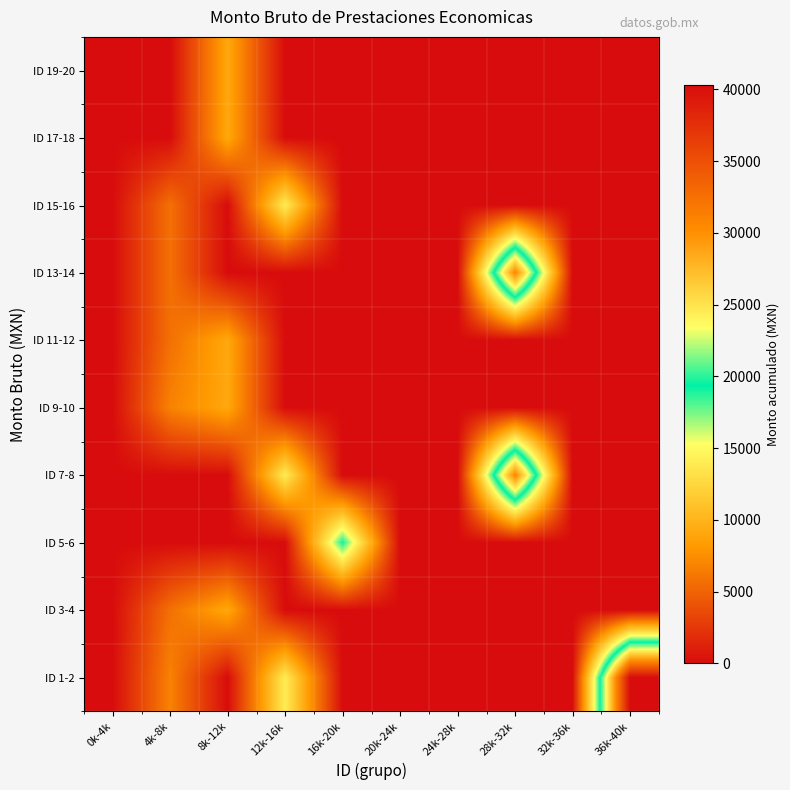

Reading left to right, list all the values displayed in this chart.

ID 1-2: 0k-4k=0.0	4k-8k=6778.0	8k-12k=0.0	12k-16k=14015.5	16k-20k=0.0	20k-24k=0.0	24k-28k=0.0	28k-32k=0.0	32k-36k=0.0	36k-40k=40309.0
ID 3-4: 0k-4k=0.0	4k-8k=5741.5	8k-12k=9143.5	12k-16k=0.0	16k-20k=0.0	20k-24k=0.0	24k-28k=0.0	28k-32k=0.0	32k-36k=0.0	36k-40k=0.0
ID 5-6: 0k-4k=1.0	4k-8k=0.0	8k-12k=0.0	12k-16k=0.0	16k-20k=19118.0	20k-24k=0.0	24k-28k=0.0	28k-32k=0.0	32k-36k=0.0	36k-40k=0.0
ID 7-8: 0k-4k=0.0	4k-8k=0.0	8k-12k=0.0	12k-16k=14015.5	16k-20k=0.0	20k-24k=0.0	24k-28k=0.0	28k-32k=30706.5	32k-36k=0.0	36k-40k=0.0
ID 9-10: 0k-4k=0.0	4k-8k=6778.0	8k-12k=9143.5	12k-16k=0.0	16k-20k=0.0	20k-24k=0.0	24k-28k=0.0	28k-32k=0.0	32k-36k=0.0	36k-40k=0.0
ID 11-12: 0k-4k=0.0	4k-8k=5741.5	8k-12k=9143.5	12k-16k=0.0	16k-20k=0.0	20k-24k=0.0	24k-28k=0.0	28k-32k=0.0	32k-36k=0.0	36k-40k=0.0
ID 13-14: 0k-4k=0.0	4k-8k=5741.5	8k-12k=0.0	12k-16k=0.0	16k-20k=0.0	20k-24k=0.0	24k-28k=0.0	28k-32k=30706.5	32k-36k=0.0	36k-40k=0.0
ID 15-16: 0k-4k=0.0	4k-8k=5741.5	8k-12k=0.0	12k-16k=14015.5	16k-20k=0.0	20k-24k=0.0	24k-28k=0.0	28k-32k=0.0	32k-36k=0.0	36k-40k=0.0
ID 17-18: 0k-4k=1.0	4k-8k=0.0	8k-12k=9143.5	12k-16k=0.0	16k-20k=0.0	20k-24k=0.0	24k-28k=0.0	28k-32k=0.0	32k-36k=0.0	36k-40k=0.0
ID 19-20: 0k-4k=0.0	4k-8k=0.0	8k-12k=9143.5	12k-16k=0.0	16k-20k=0.0	20k-24k=0.0	24k-28k=0.0	28k-32k=0.0	32k-36k=0.0	36k-40k=0.0